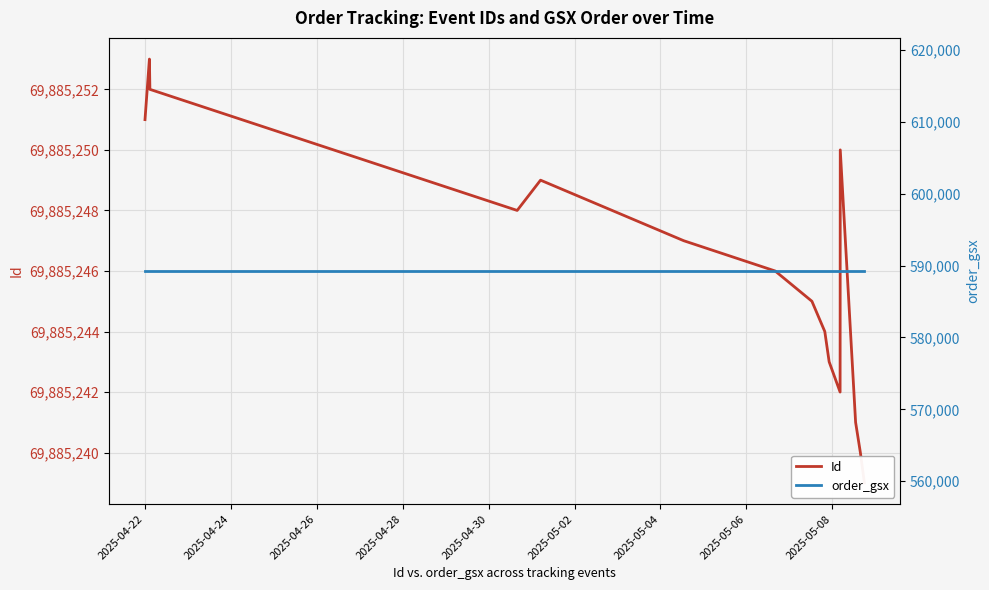

What is the label of the 11th point from the right?

2025-04-30